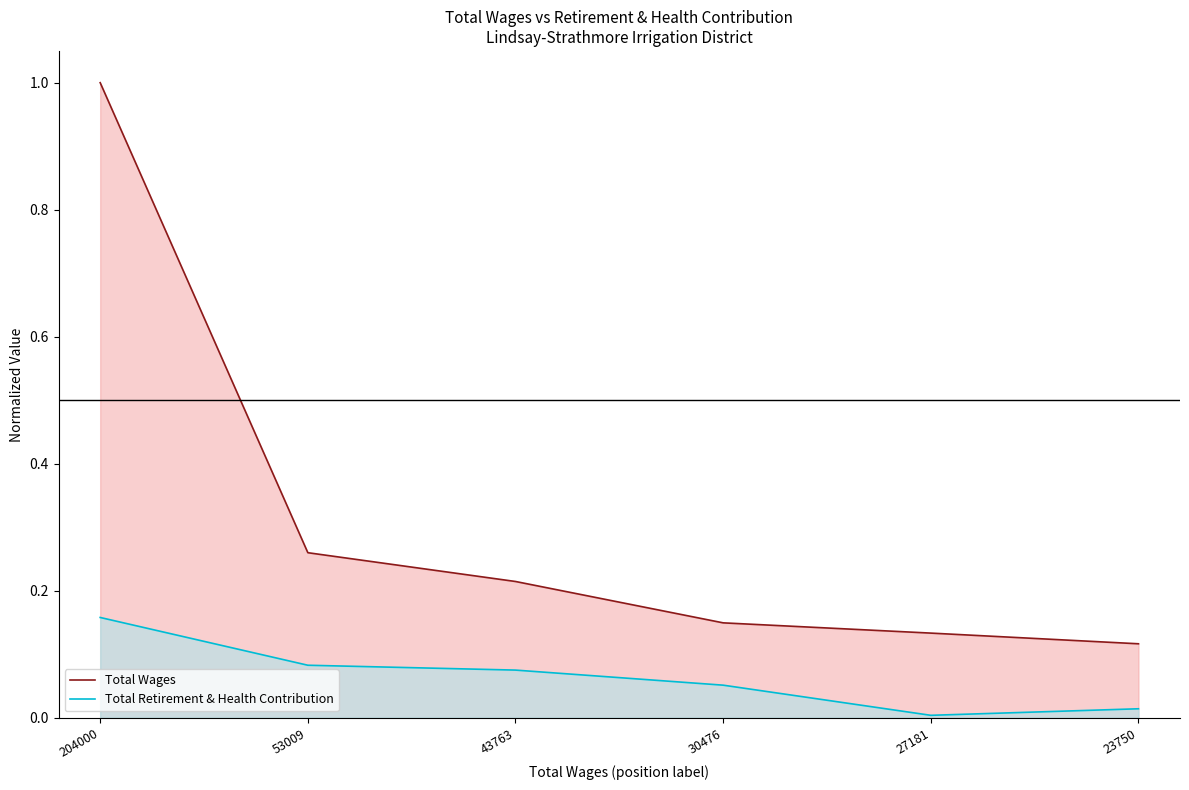

Which series has the largest range (max minus min)?

Total Wages